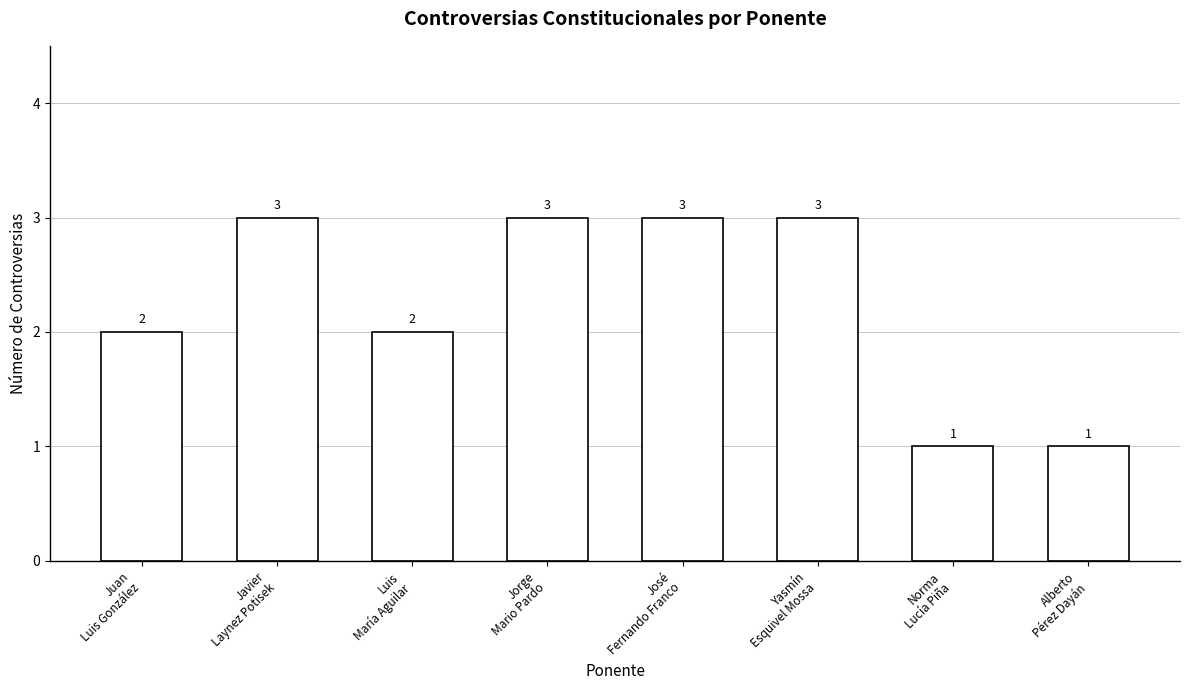

What position from the right is Luis
María Aguilar?

6